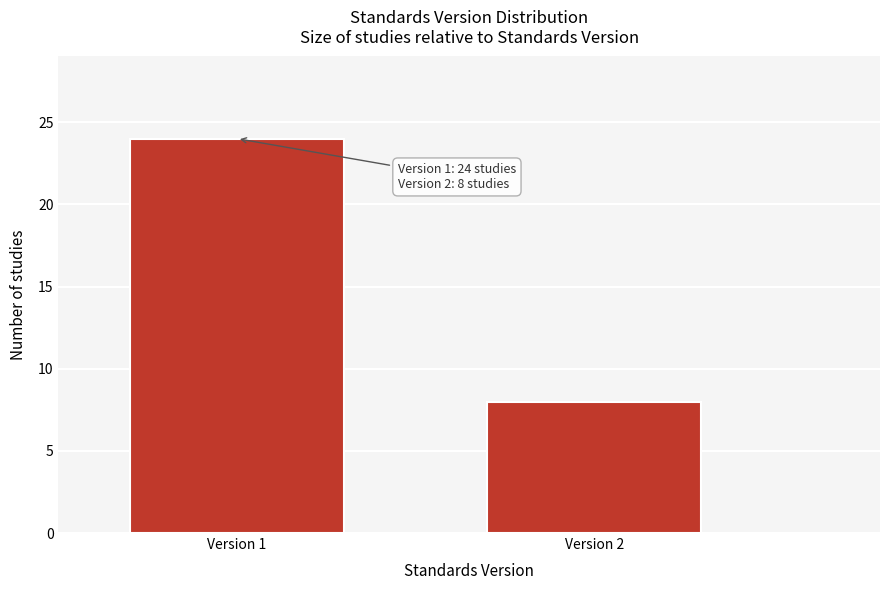

Reading left to right, list all the values displayed in this chart.

24	8